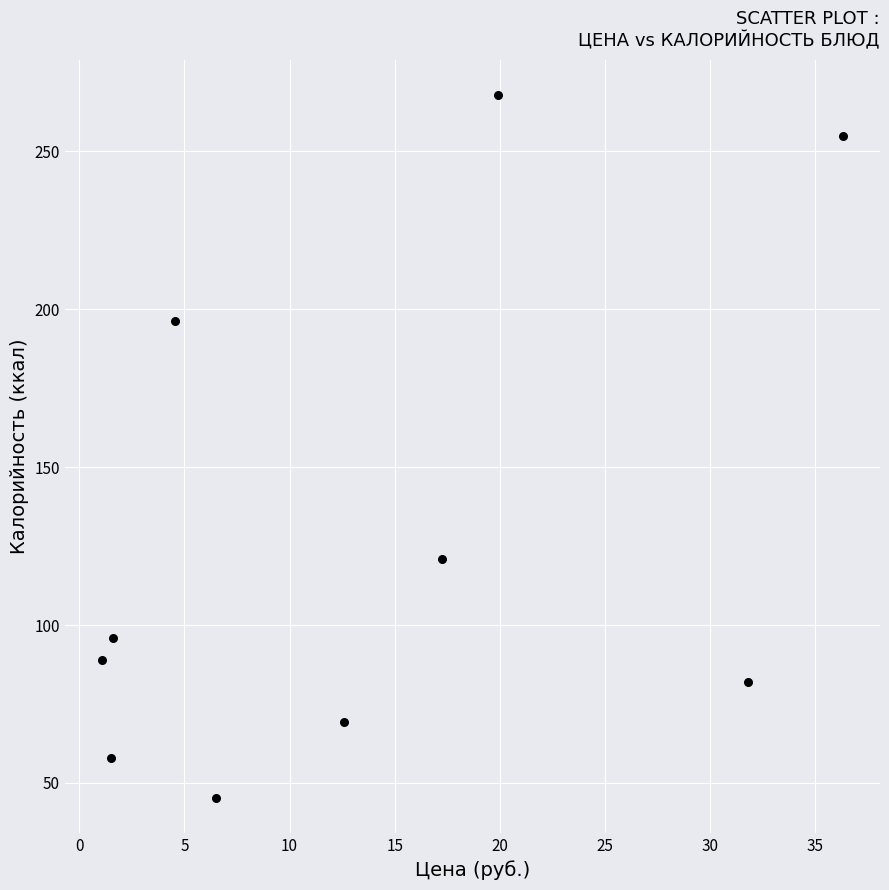

What Y value in the scatter plot is closest to 156?

121.0